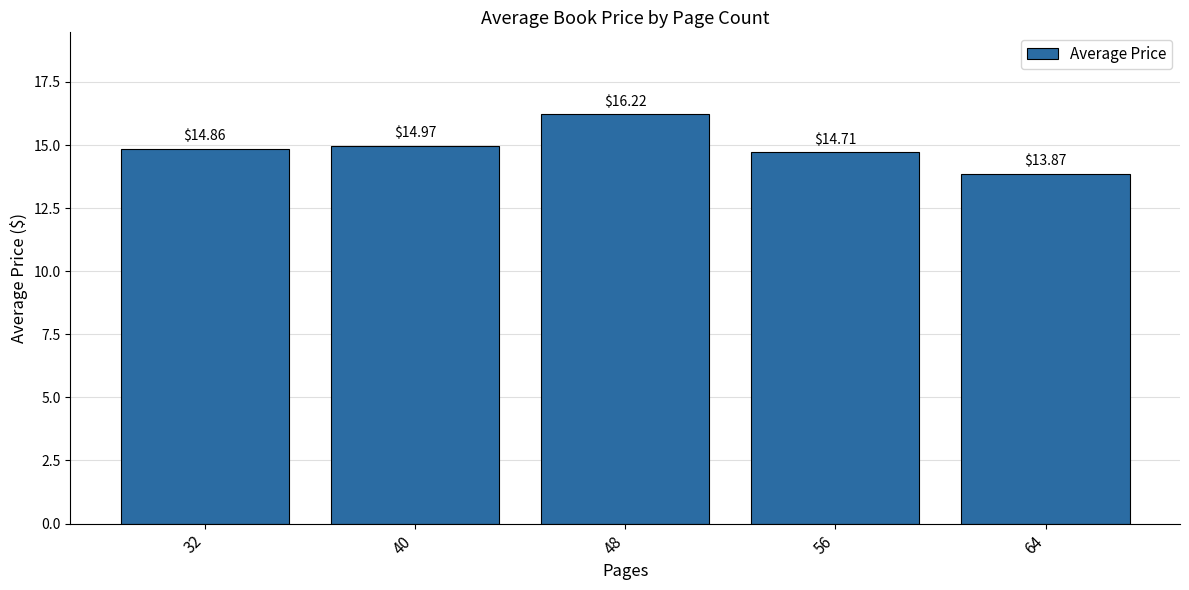

What is the change in value from 40 to 64?

-1.1